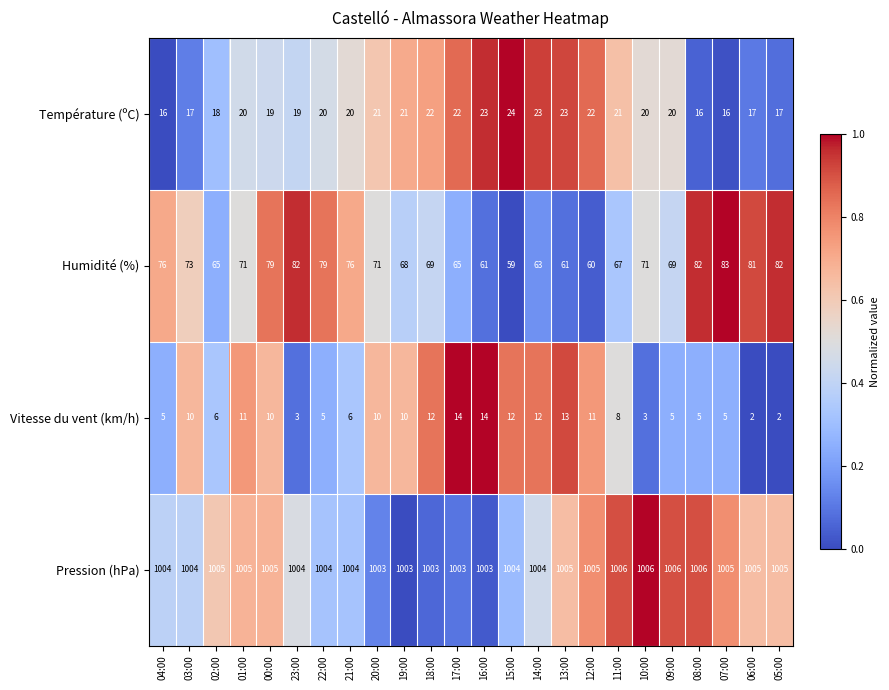

Count the number of data series in this chart.

4